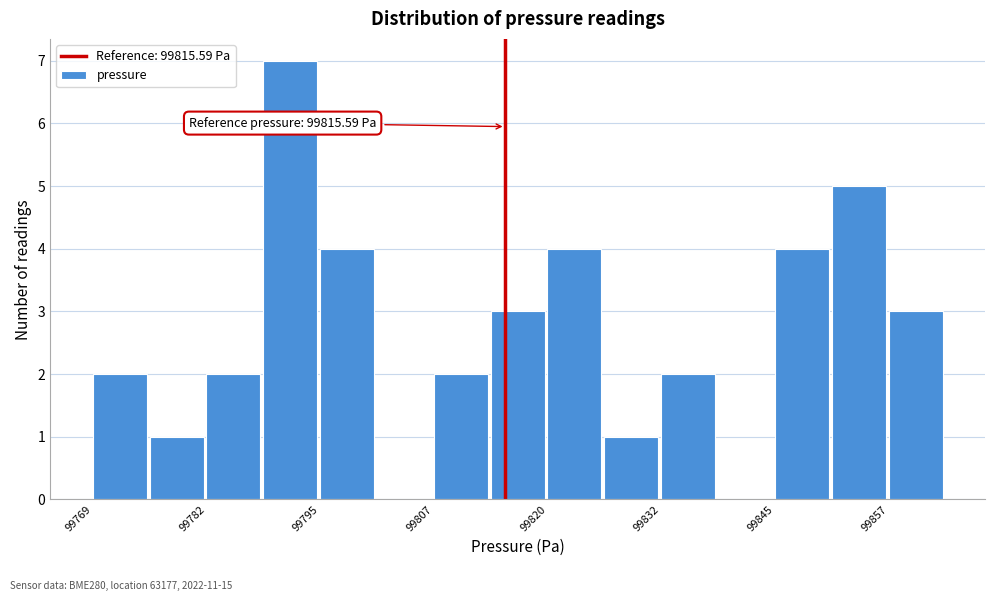

Around what value on the x-axis is the tallest bar? Give the approximate position of its centre, as read against the axis.

99792